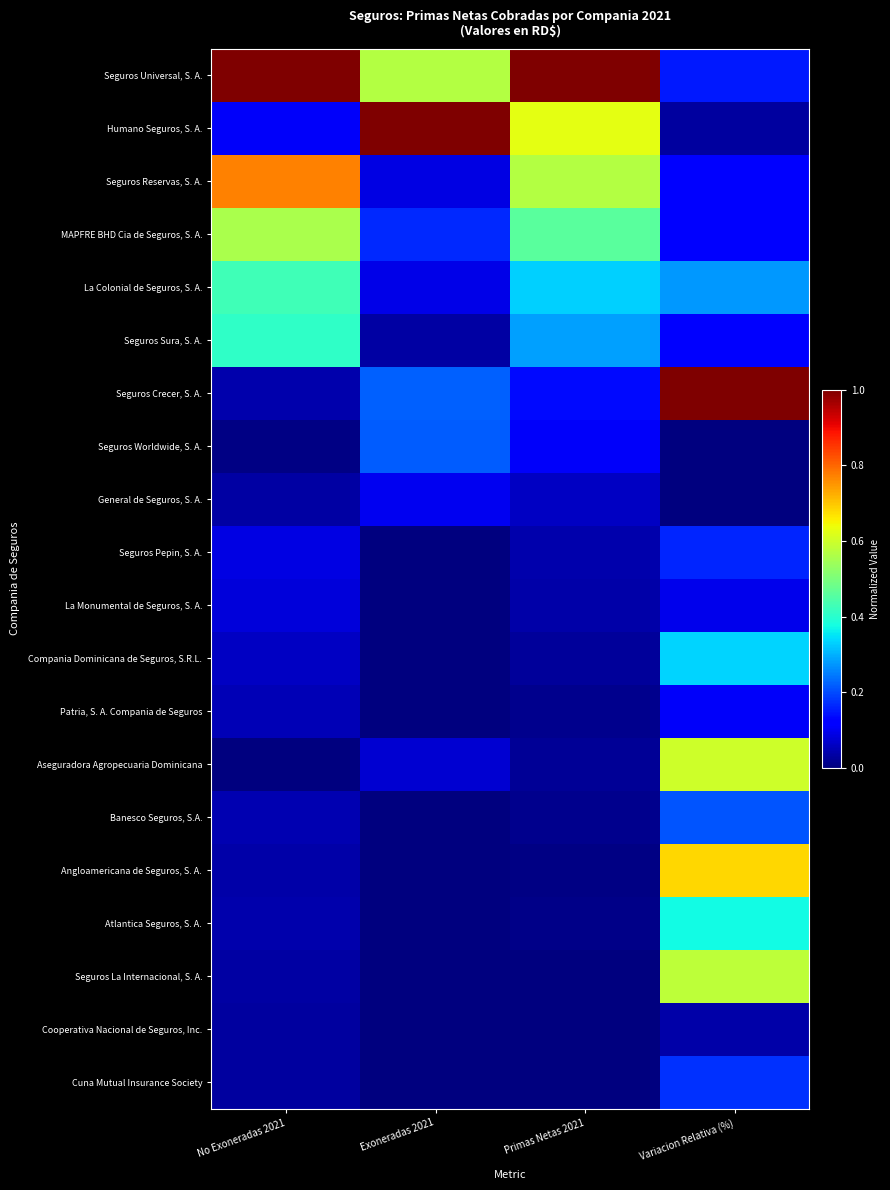

Which has a higher value, Primas Netas 2021 or Exoneradas 2021?

Primas Netas 2021